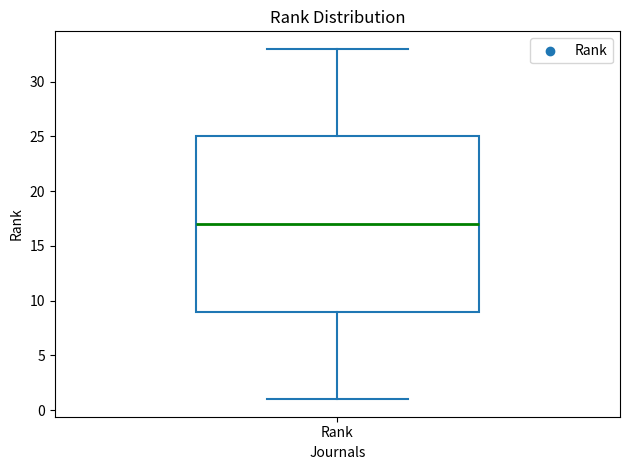

Where does the lower whisker of the box for Rank end on the y-axis? The values are not printed on the chart, so give them approximately, as read against the axis.

1